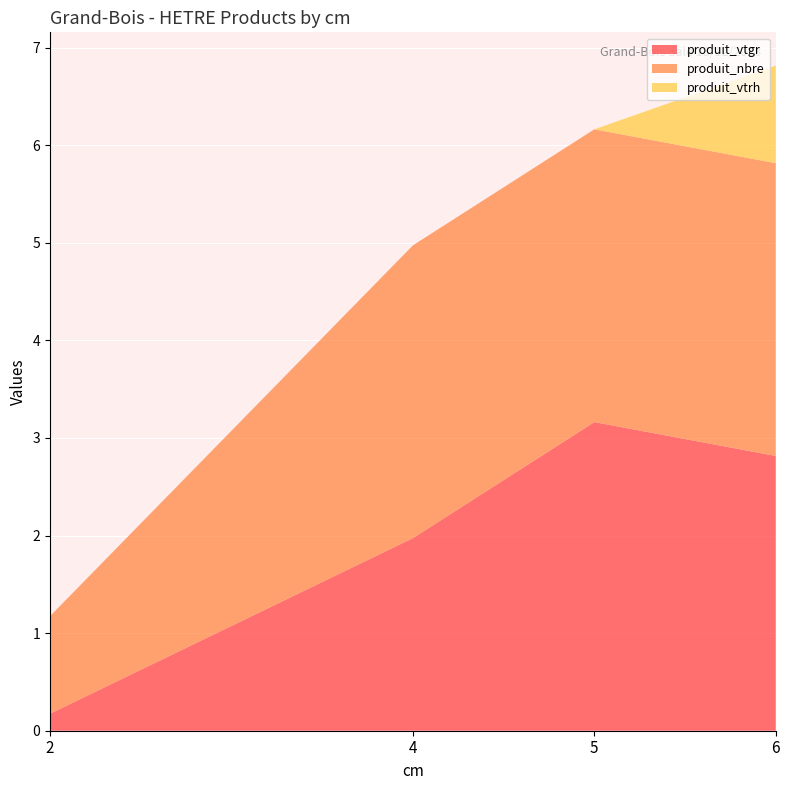

Reading left to right, extract all data points from this chart.

cm: 2=2.0	4=4.0	5=5.0	6=6.0
produit_vtgr: 2=0.2	4=2.0	5=3.2	6=2.8
produit_nbre: 2=1.0	4=3.0	5=3.0	6=3.0
produit_vtrh: 2=0.0	4=0.0	5=0.0	6=1.0